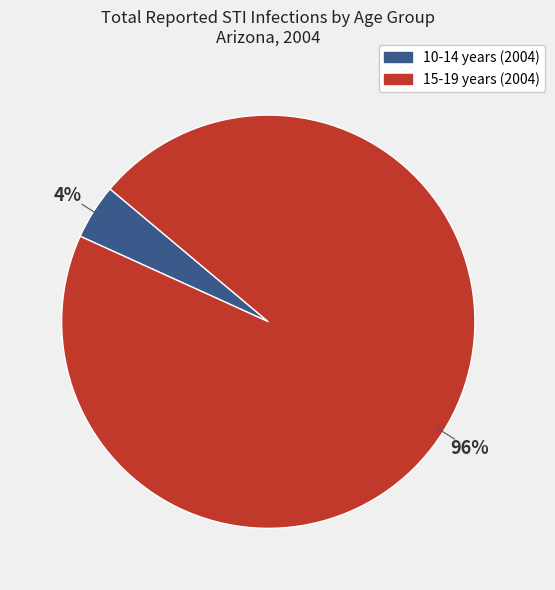

To the nearest percent, what is the average slice percentage?

50%